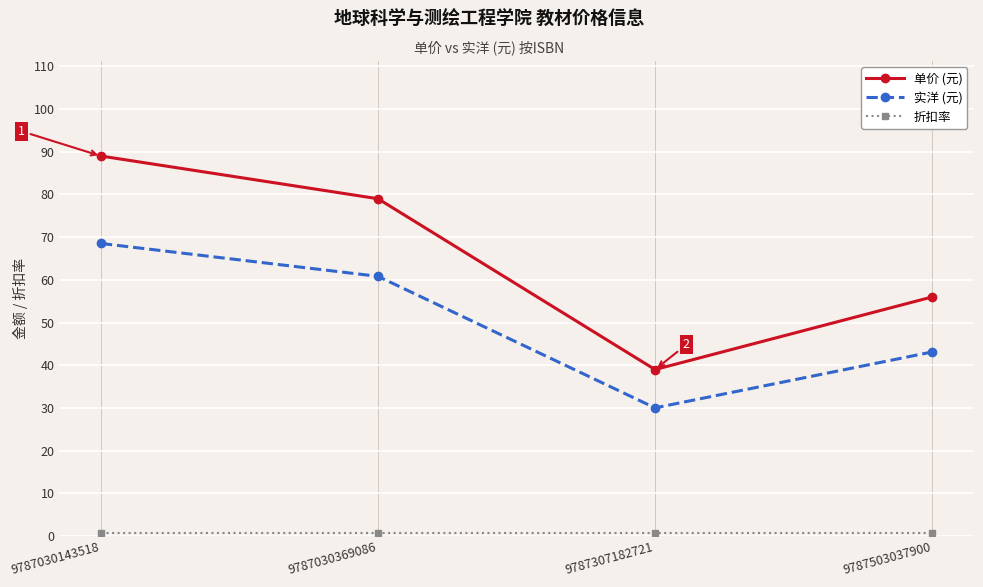

The value of 实洋 (元) at 9787030143518 is 68.5. True or false?

True